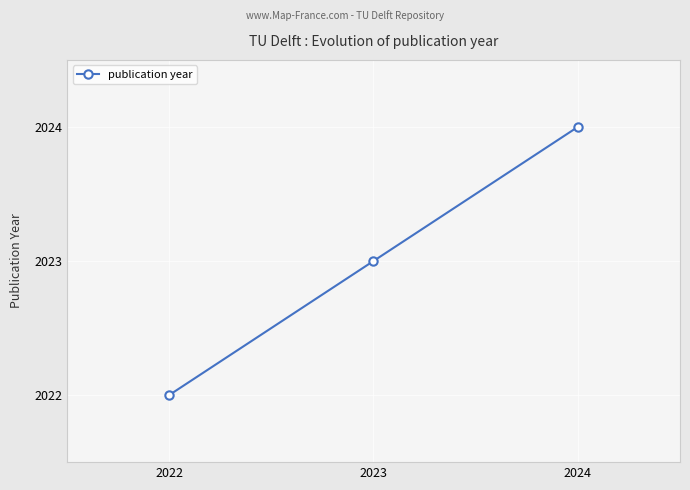

The value at 2024 is 757. True or false?

False